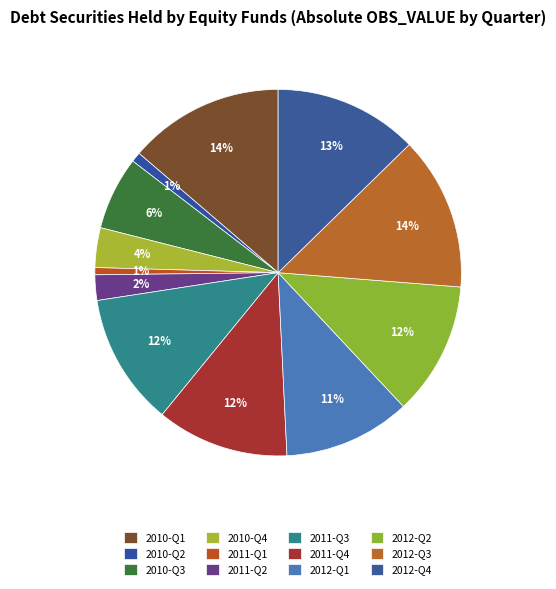

How many slices are in this pie chart?

12